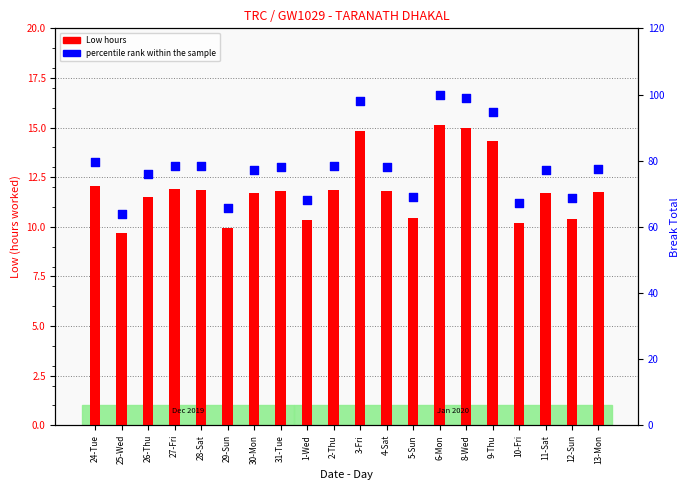

What is the total value across all series at 9-Thu?

108.9